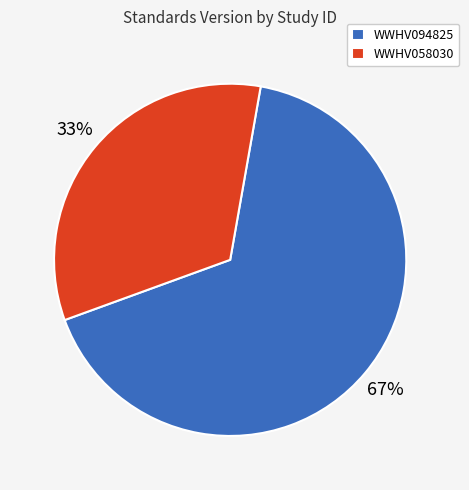

To the nearest percent, what is the average slice percentage?

50%